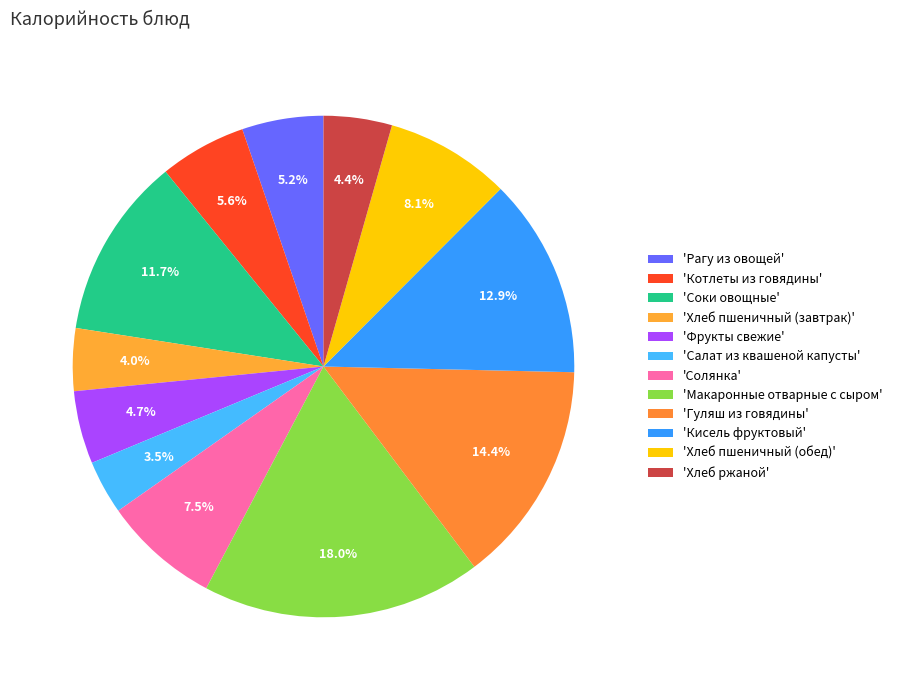

Is there any slice that represents more than half of the pie?

No